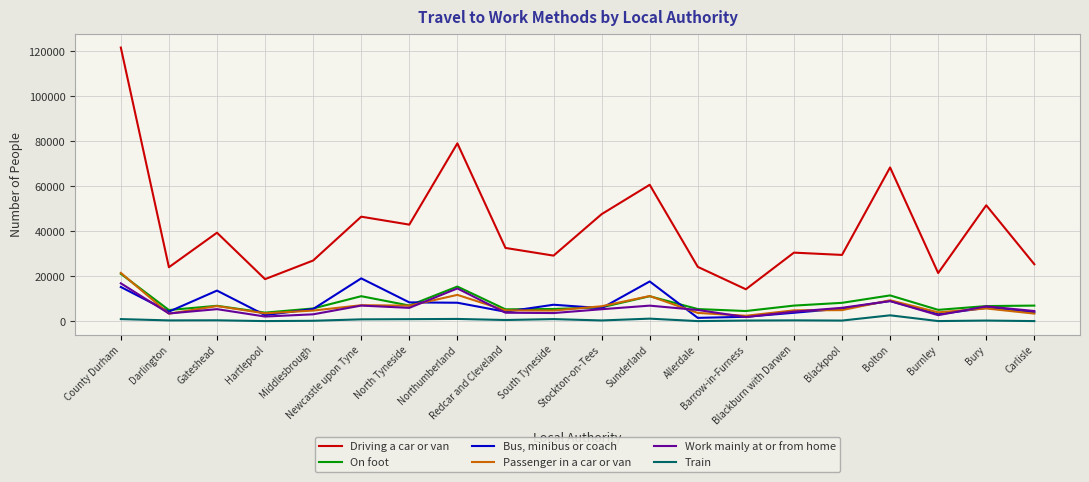

Does the chart display data point markers on the line(s)?

No